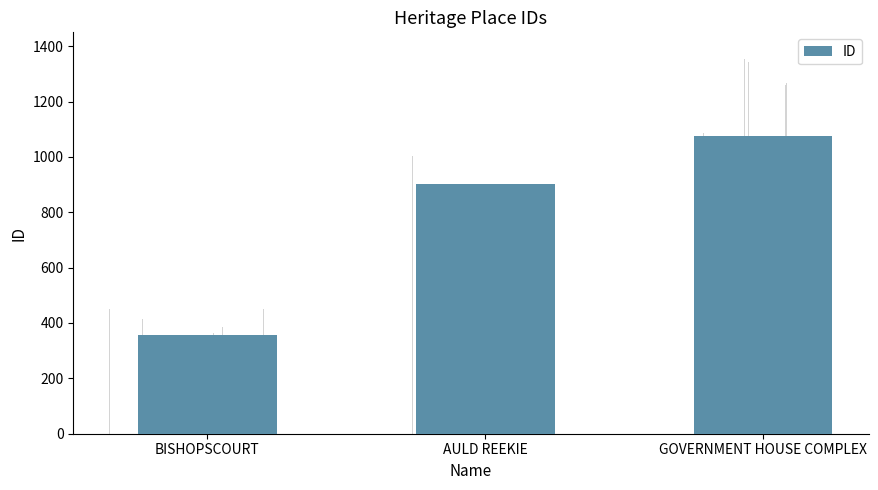

Are the bars horizontal?

No